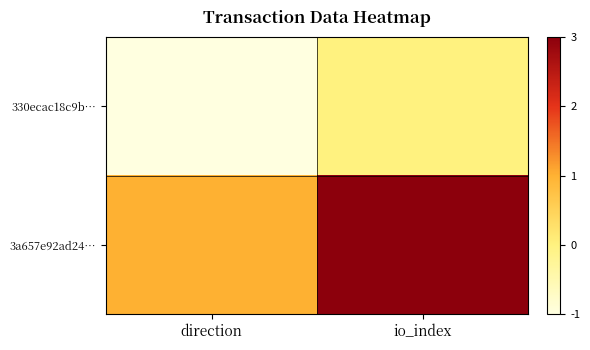

Rank the series at direction from lowest to highest value.

330ecac18c9b…, 3a657e92ad24…